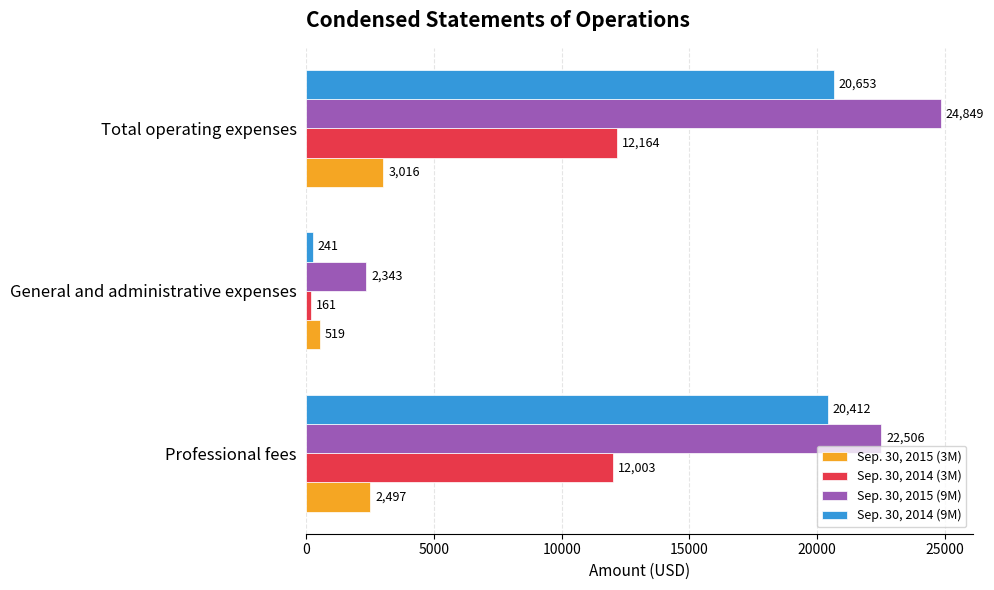

List the series in order of their overall mean, lowest first.

Sep. 30, 2015 (3M), Sep. 30, 2014 (3M), Sep. 30, 2014 (9M), Sep. 30, 2015 (9M)